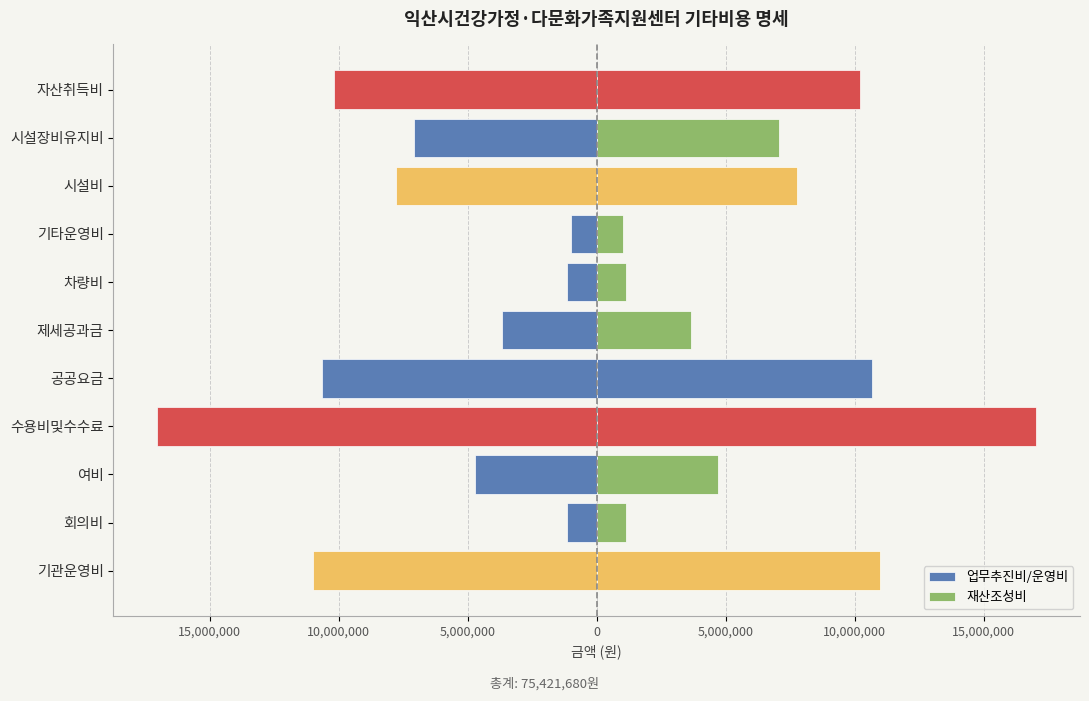

At how many categories does at least one series exceed -11344211?

11